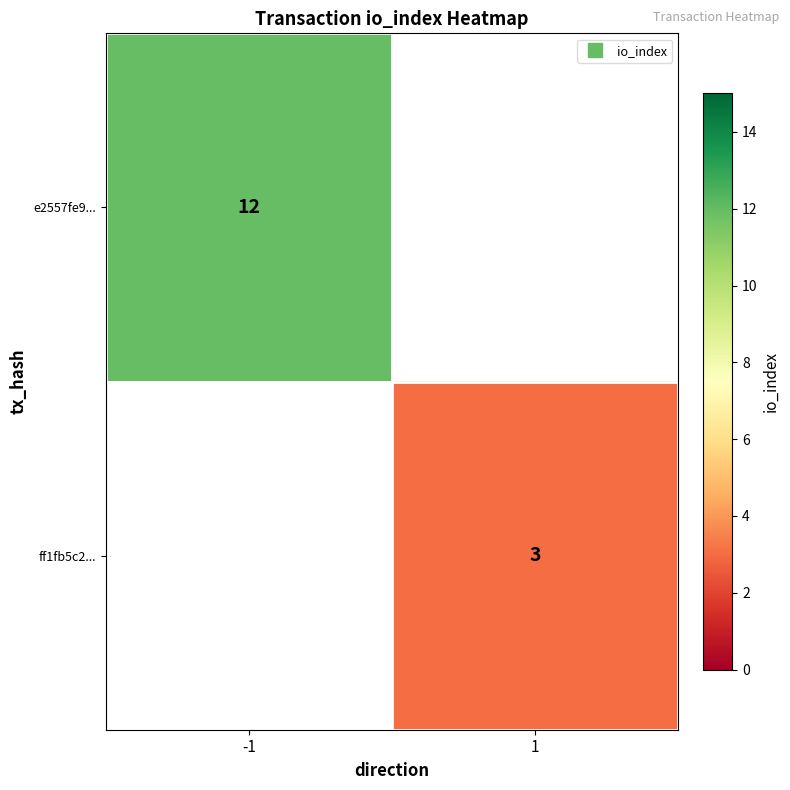

List the labels in order of ff1fb5c2... value, smallest first.

-1, 1